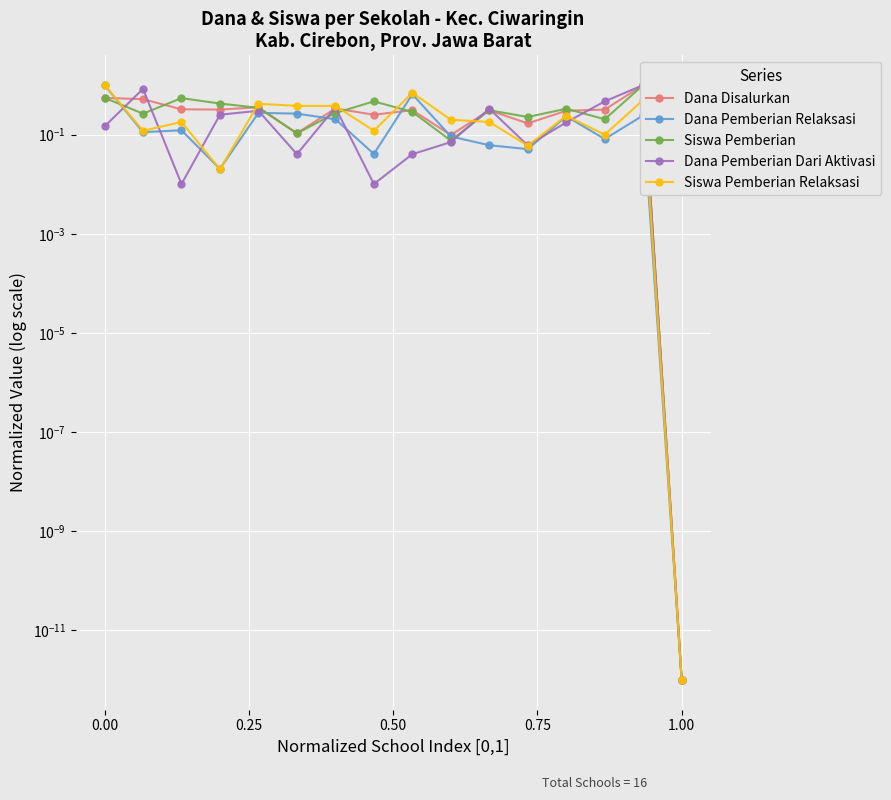

True or false: Dana Pemberian Dari Aktivasi has more than 0 points higher than both neighbors.

True